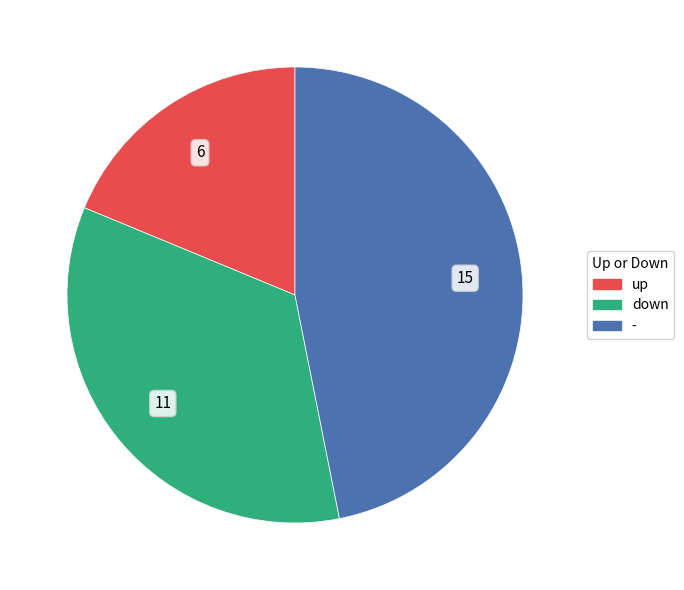

Do up and down together represent more than half of the pie?

Yes